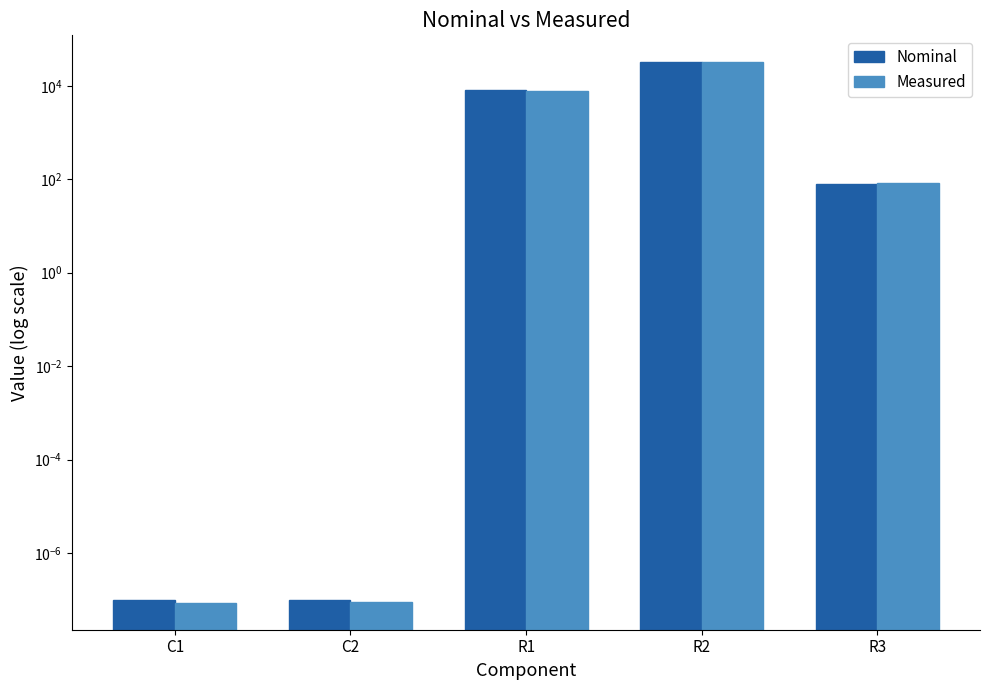

True or false: Measured has a value of 0.0 at C1.

False